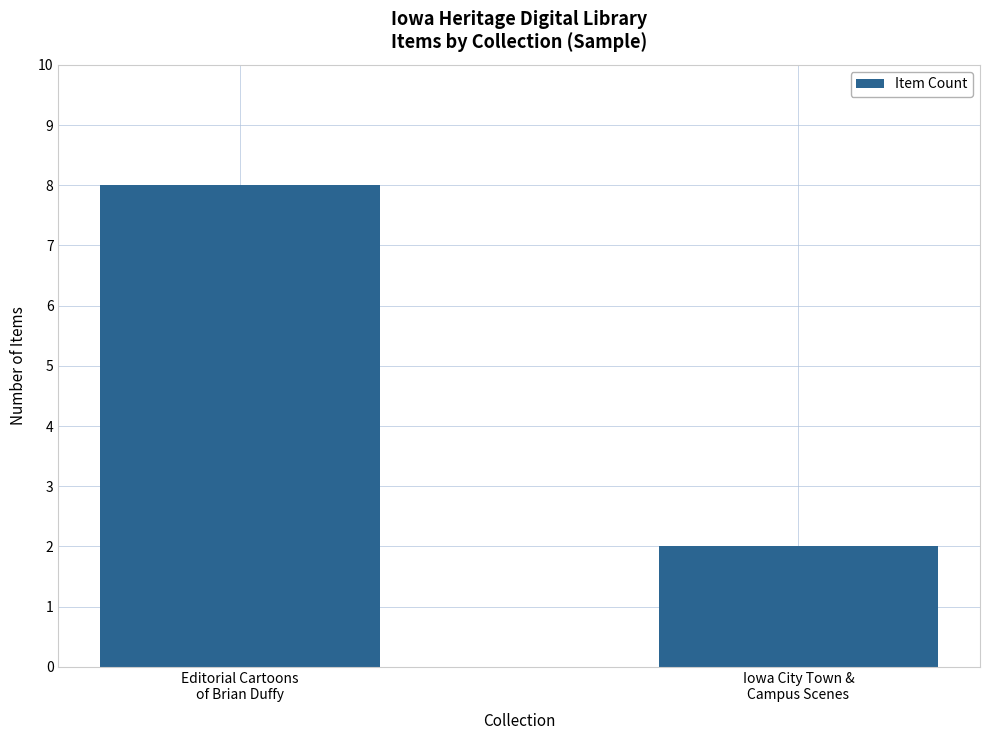

What is the greatest value displayed?

8